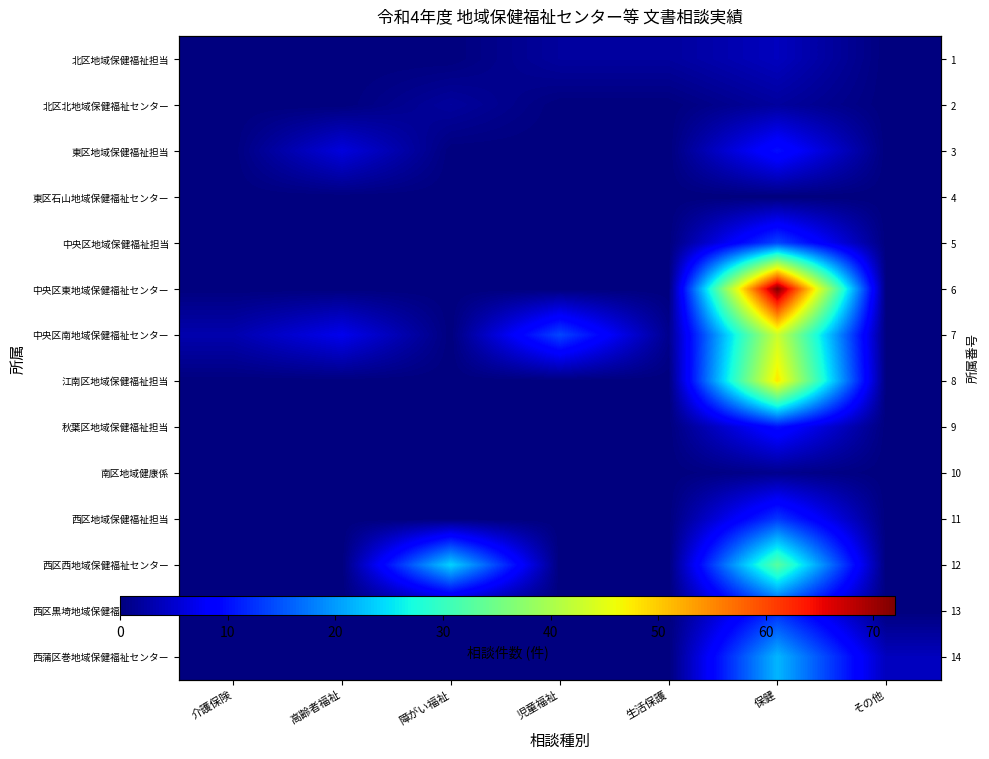

Which category has the highest value in the 西区黒埼地域保健福祉センター series?

保健